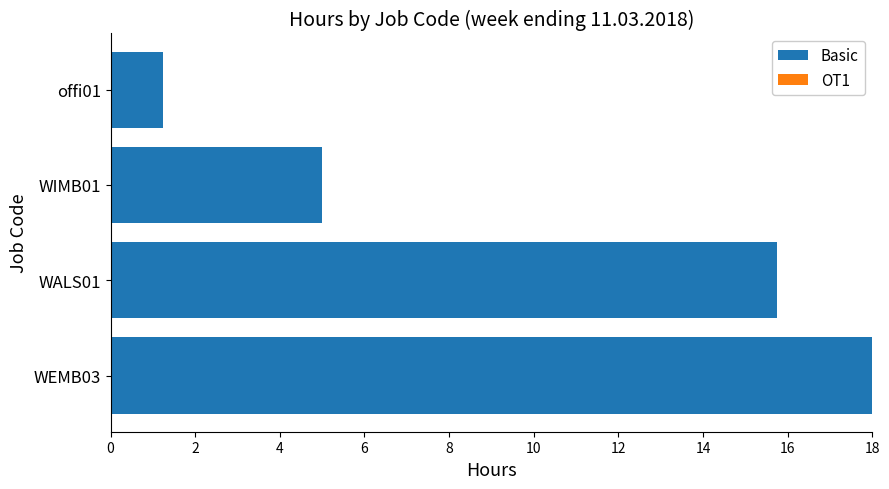

List the labels in order of value, smallest first.

offi01, WIMB01, WALS01, WEMB03